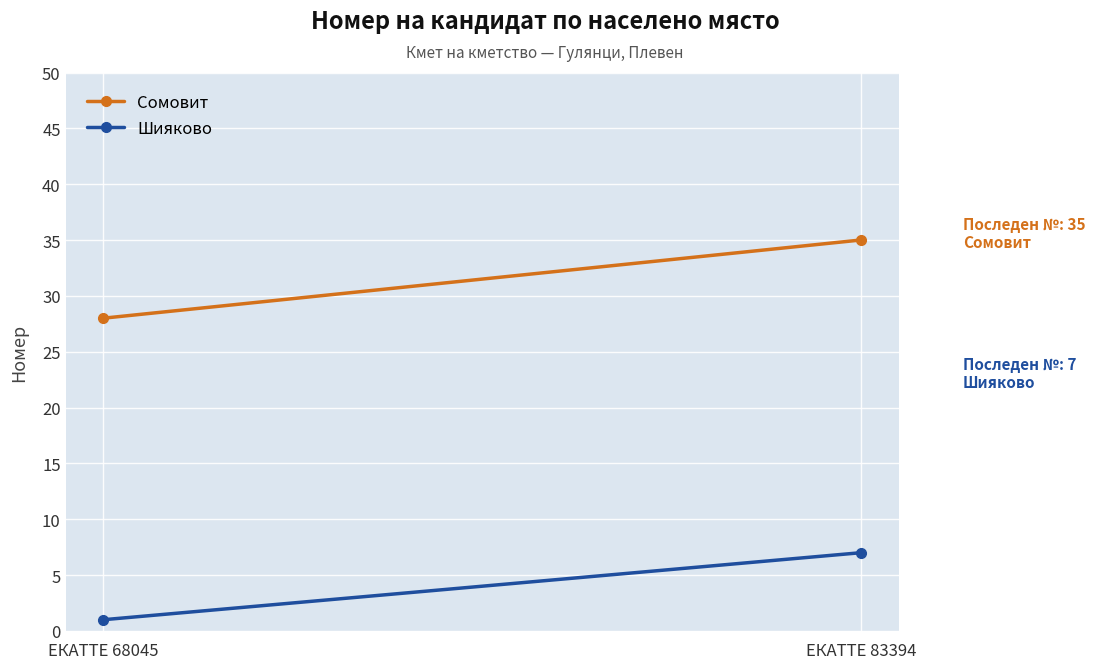

What is the difference between the Шияково values at ЕКАТТЕ 68045 and ЕКАТТЕ 83394?

6